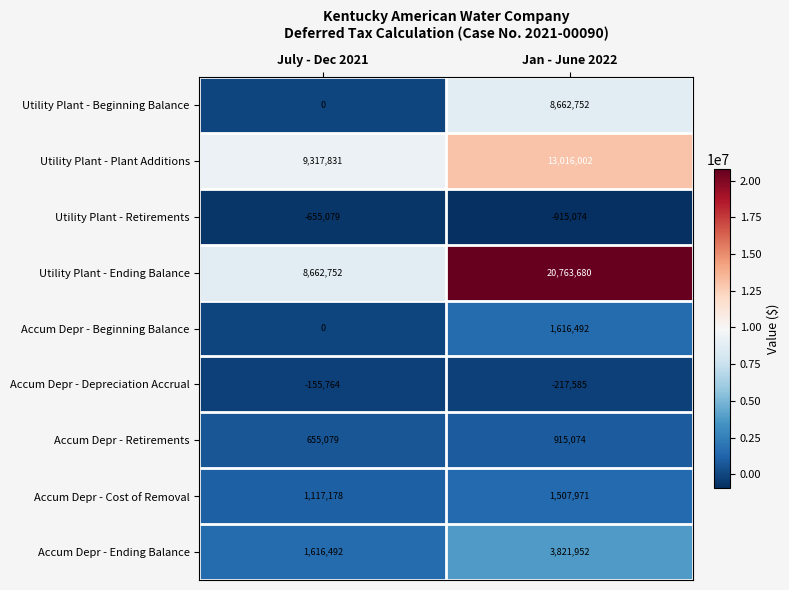

Between July - Dec 2021 and Jan - June 2022, which series saw the biggest shift?

Utility Plant - Ending Balance